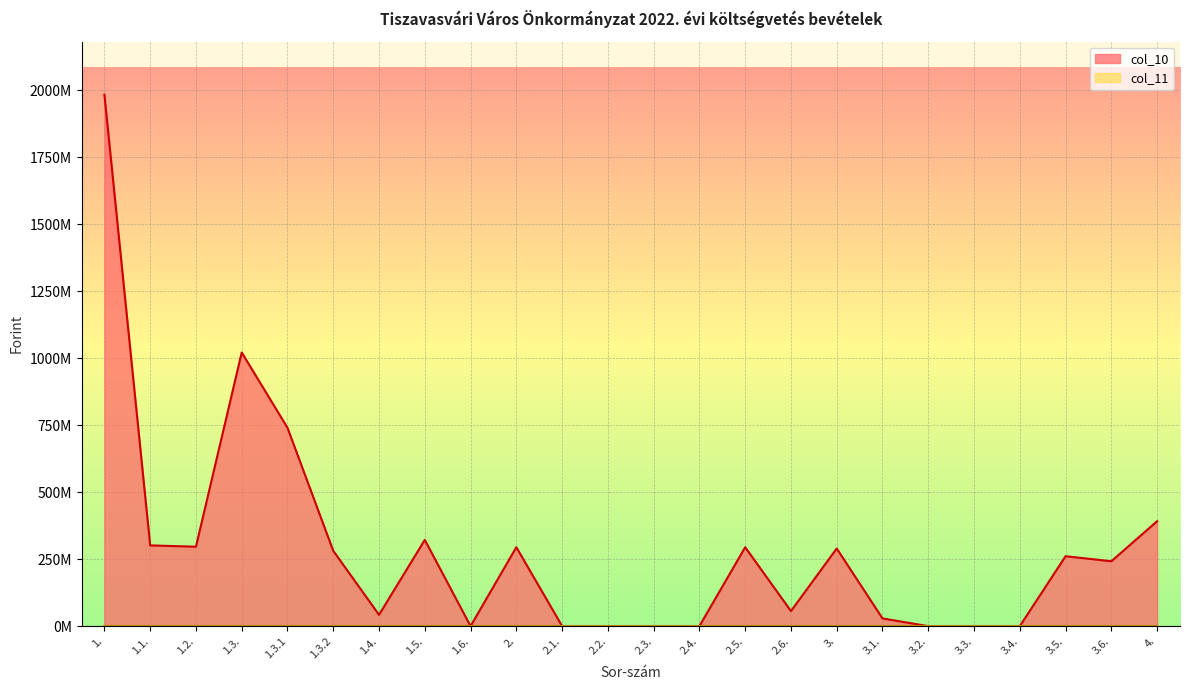

What is the value of the 24th point from the left?

391355000